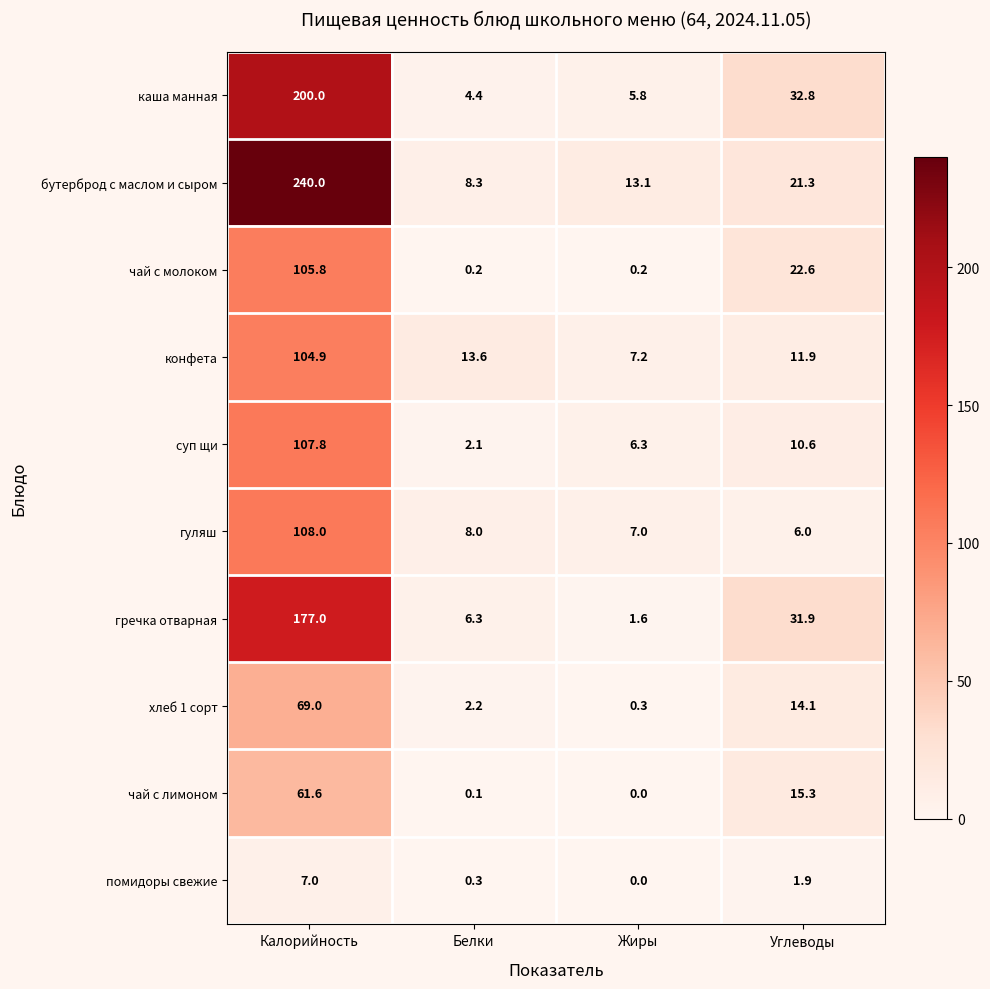

At Белки, list the series in order from smallest to largest.

чай с лимоном, чай с молоком, помидоры свежие, суп щи, хлеб 1 сорт, каша манная, гречка отварная, гуляш, бутерброд с маслом и сыром, конфета